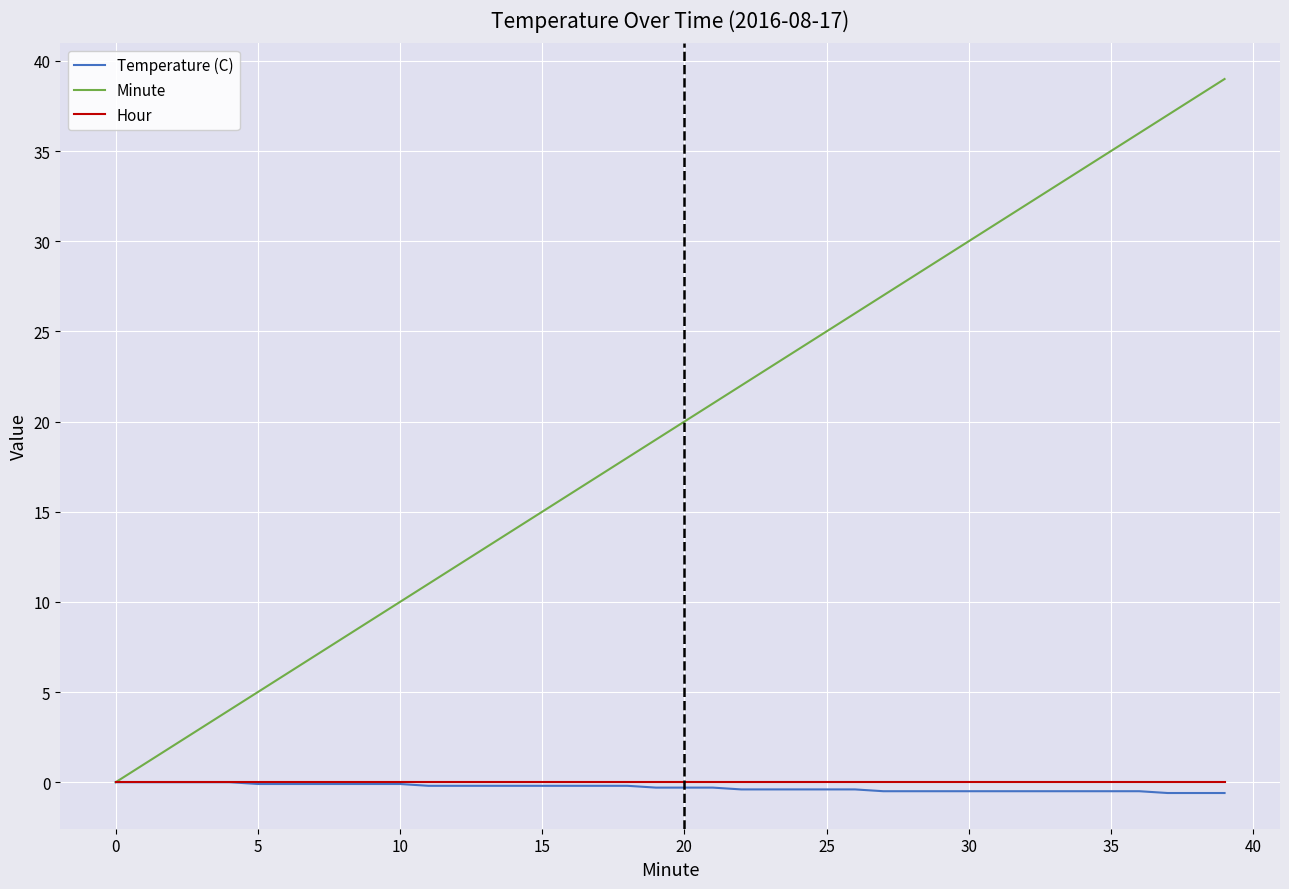

Which series has the largest range (max minus min)?

Minute